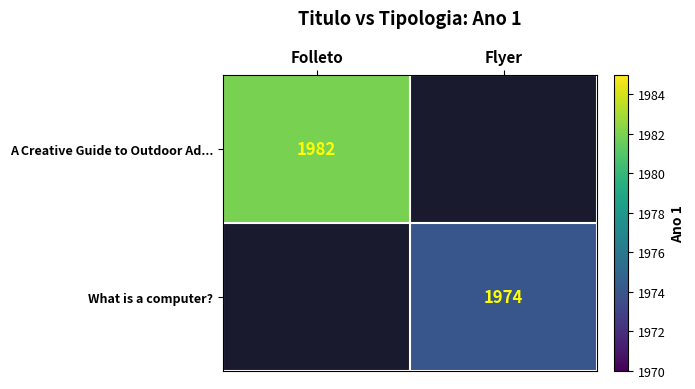

True or false: What is a computer? has a value of 1974 at Flyer.

True